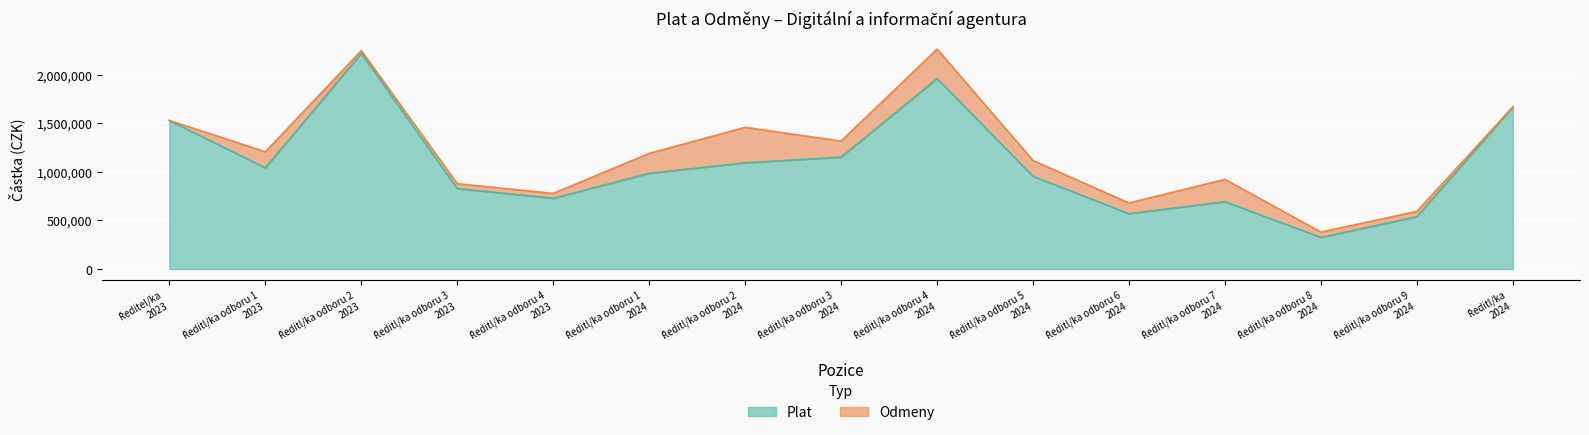

How many points are higher than both their immediate neighbors (excluding endpoints)?

3